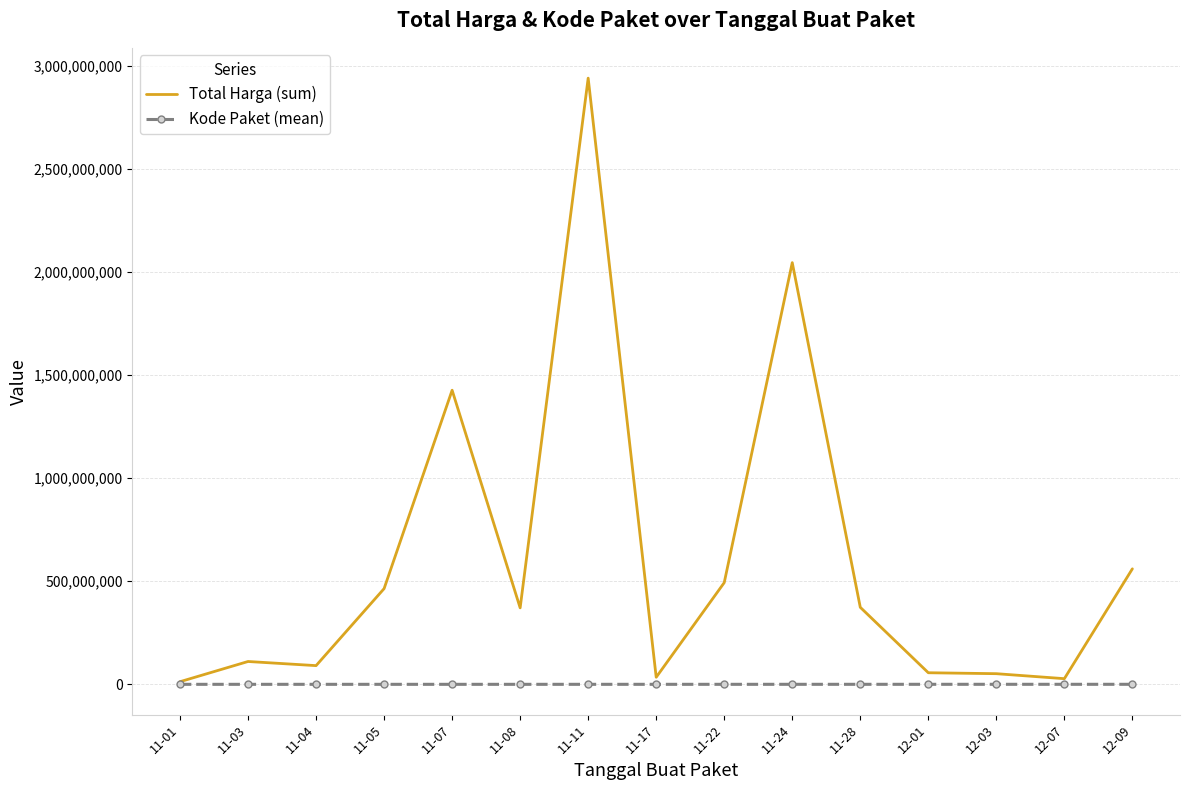

Which series has the largest total across all categories?

Total Harga (sum)